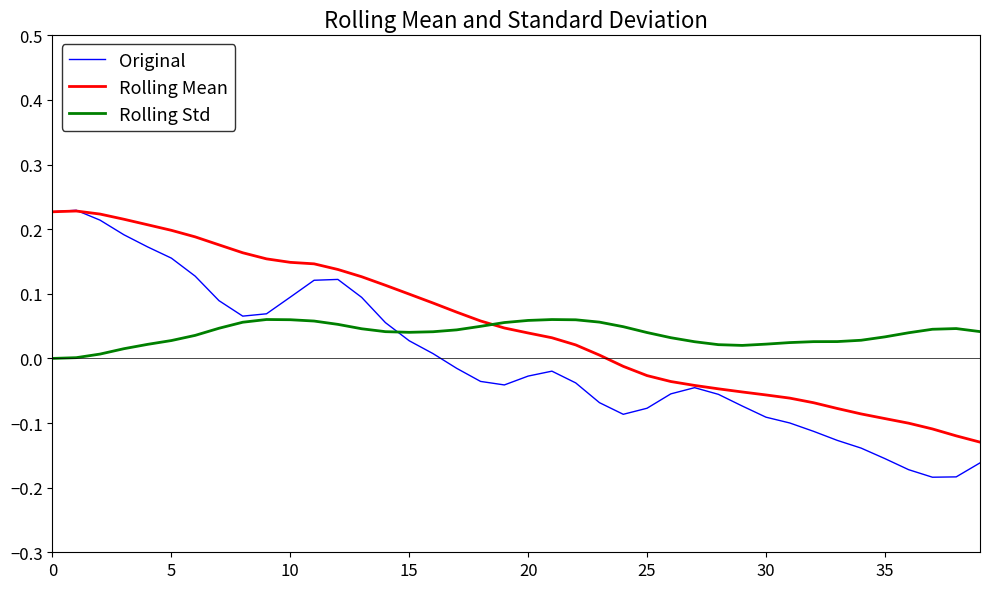

True or false: Rolling Std and Rolling Mean cross at least once.

True